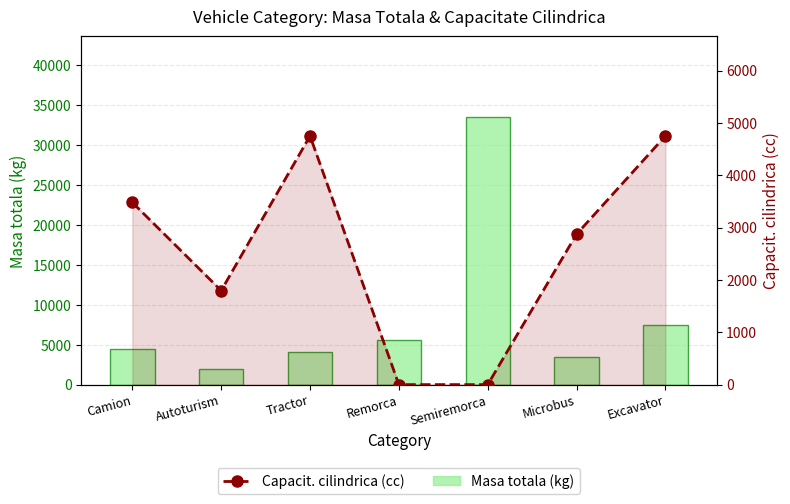

How many values in the Capacit. cilindrica (cc) series are below 2874?

3